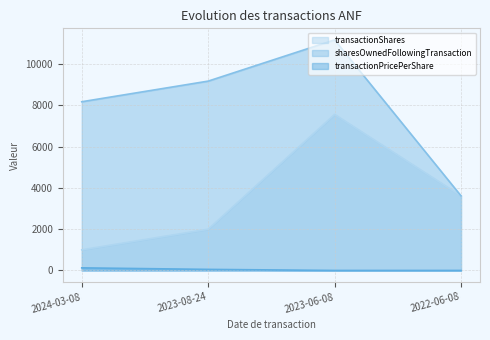

Reading right to left, what are all the values shown in this chart?

transactionShares: 2022-06-08=3615.0	2023-06-08=7565.0	2023-08-24=2000.0	2024-03-08=1000.0
sharesOwnedFollowingTransaction: 2022-06-08=3615.0	2023-06-08=11180.0	2023-08-24=9180.0	2024-03-08=8180.0
transactionPricePerShare: 2022-06-08=0.0	2023-06-08=0.0	2023-08-24=51.8	2024-03-08=125.8